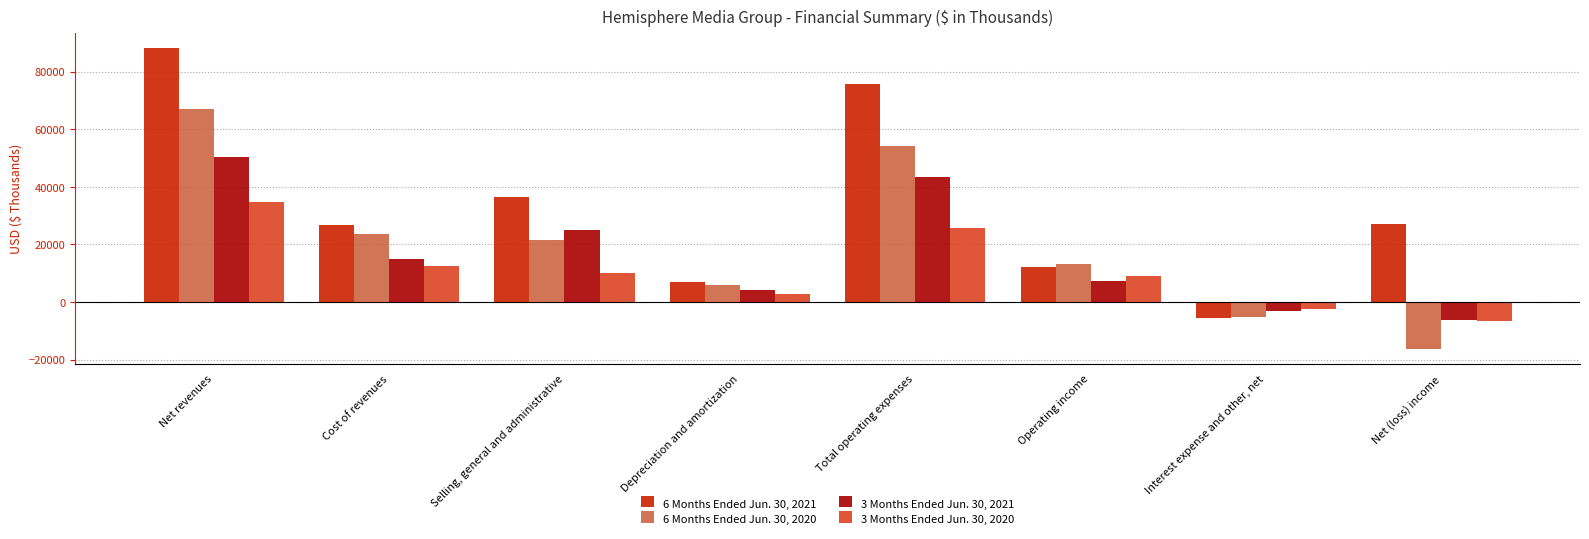

What is the label of the 3rd bar from the left?

Selling, general and administrative